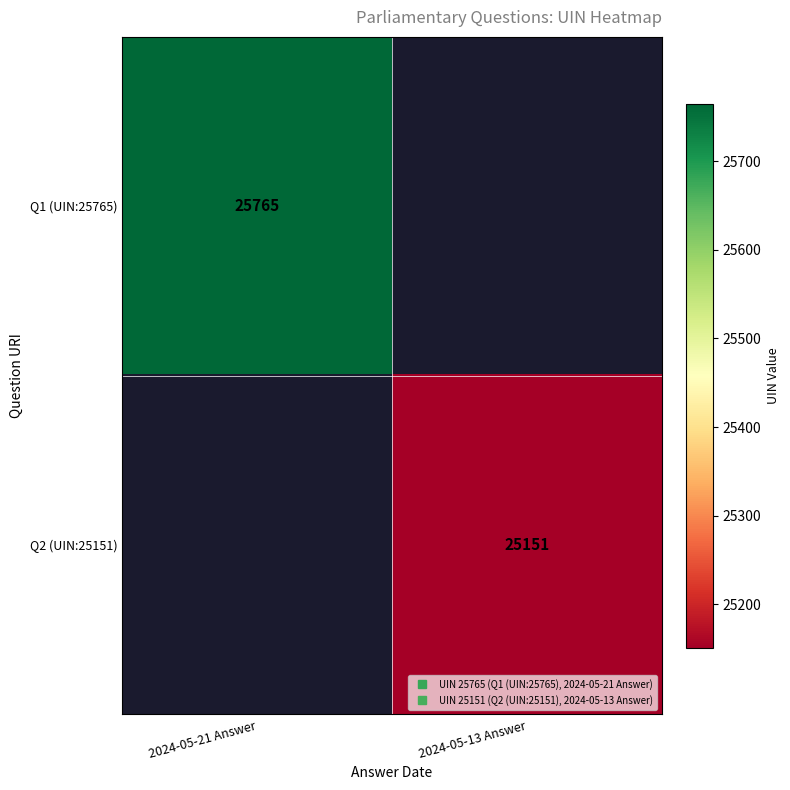

List the series in order of their overall mean, lowest first.

Q1 (UIN:25765), Q2 (UIN:25151)